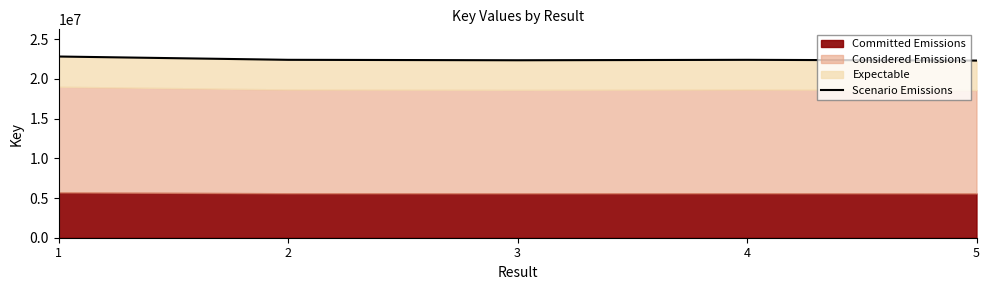

What is the minimum value shown in the chart?

22311772.6